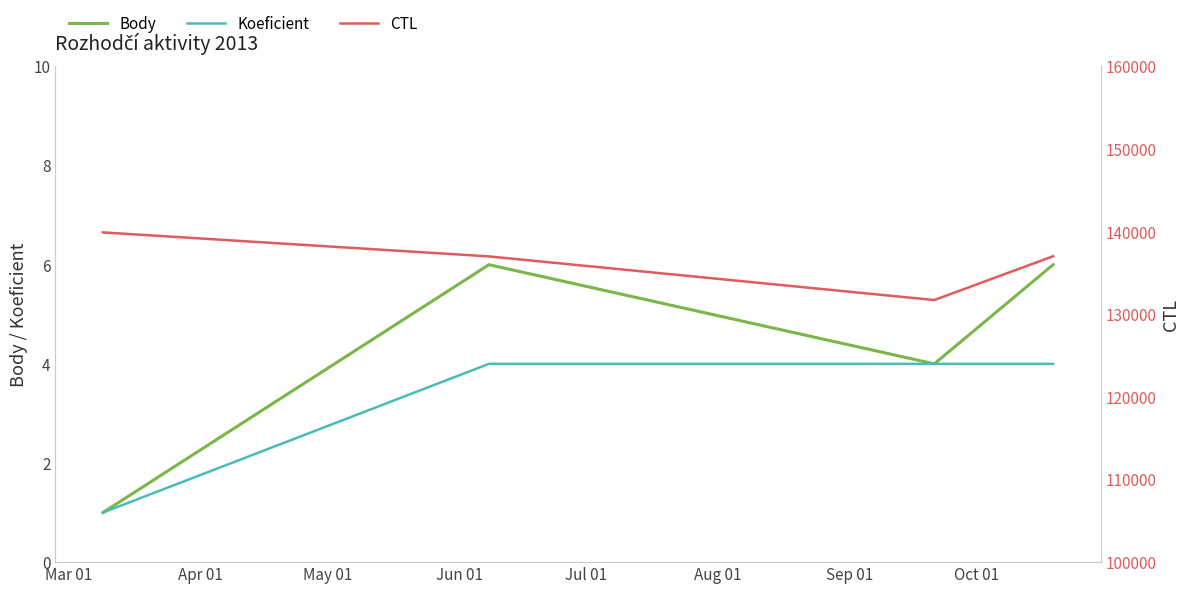

What is the sum of all Koeficient values?

13